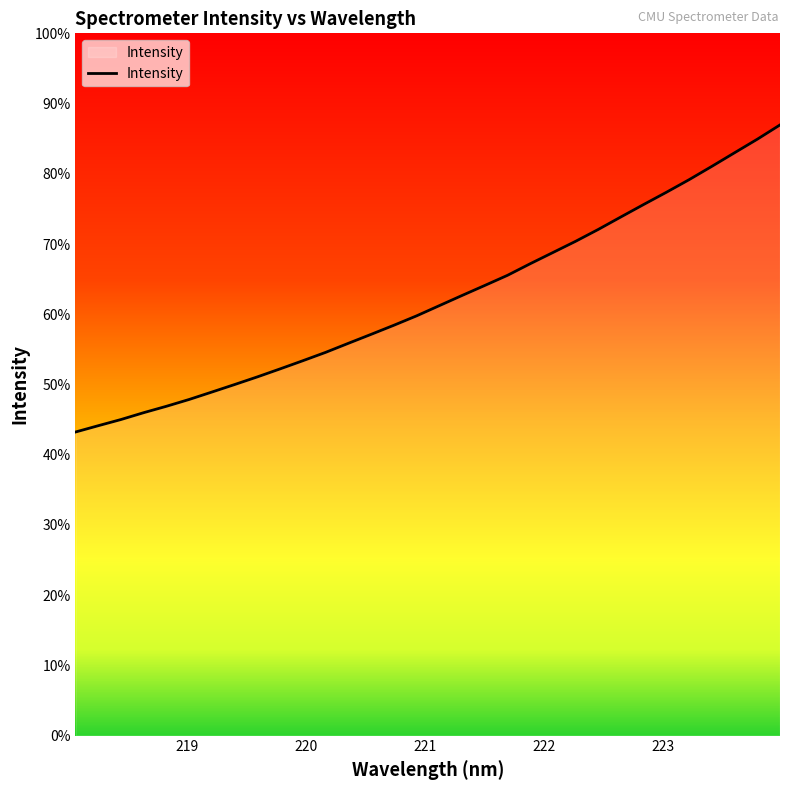

True or false: there are more than 2 points higher than both neighbors.

False